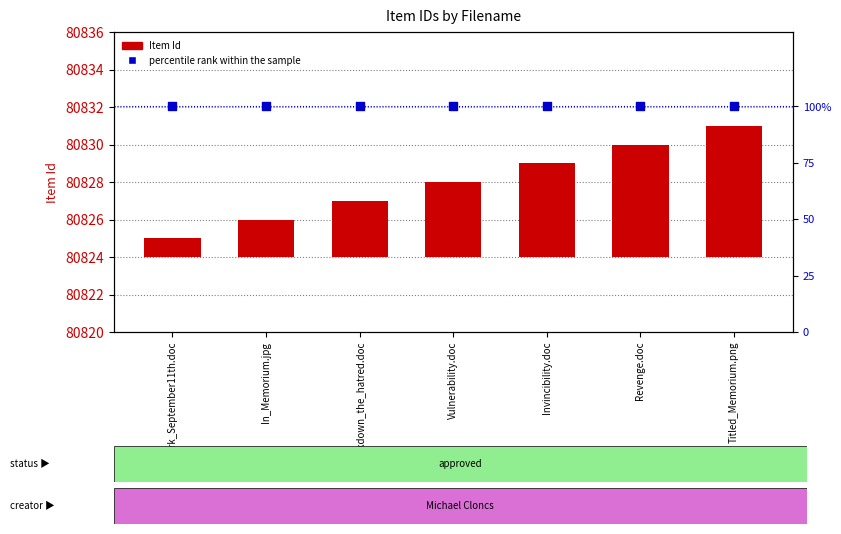

Which series reaches the minimum Y coordinate?

Item Id